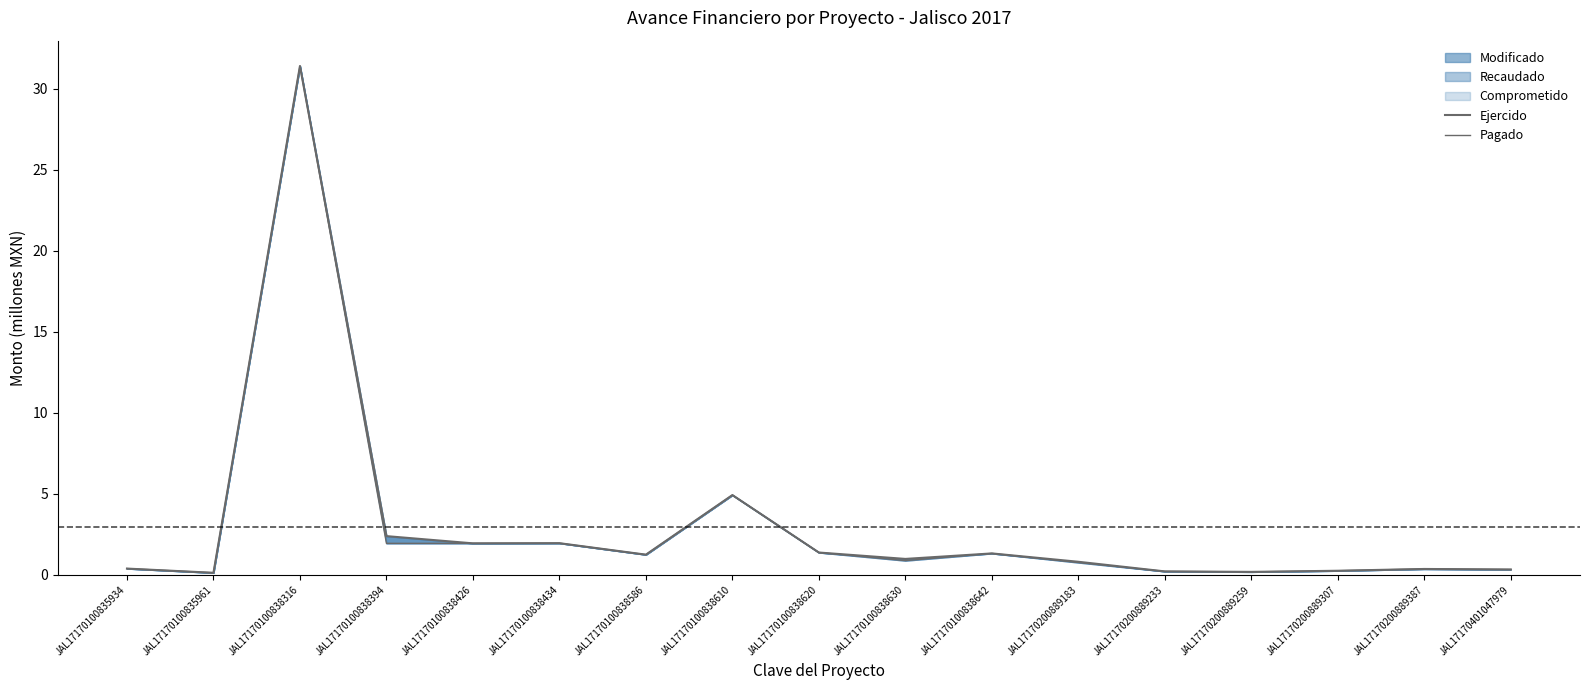

What is the value of the Ejercido point at the 1st from the left?

0.4